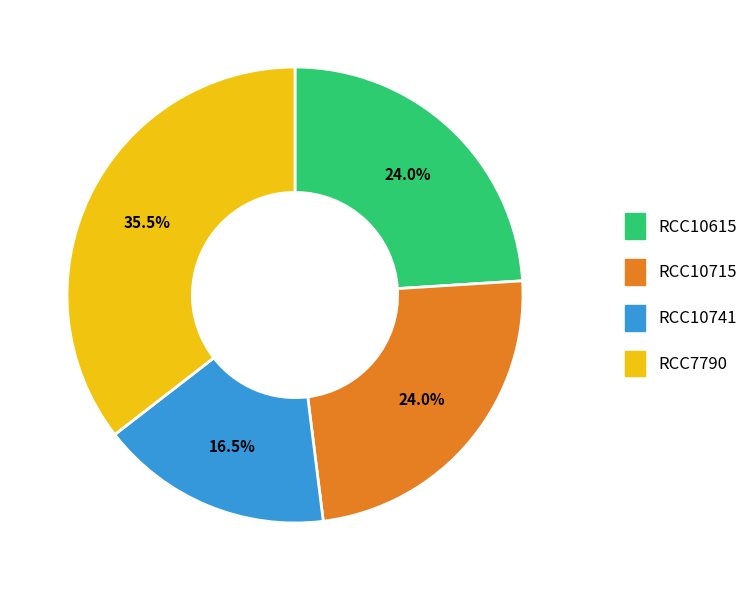

Count the number of slices in the pie.

4